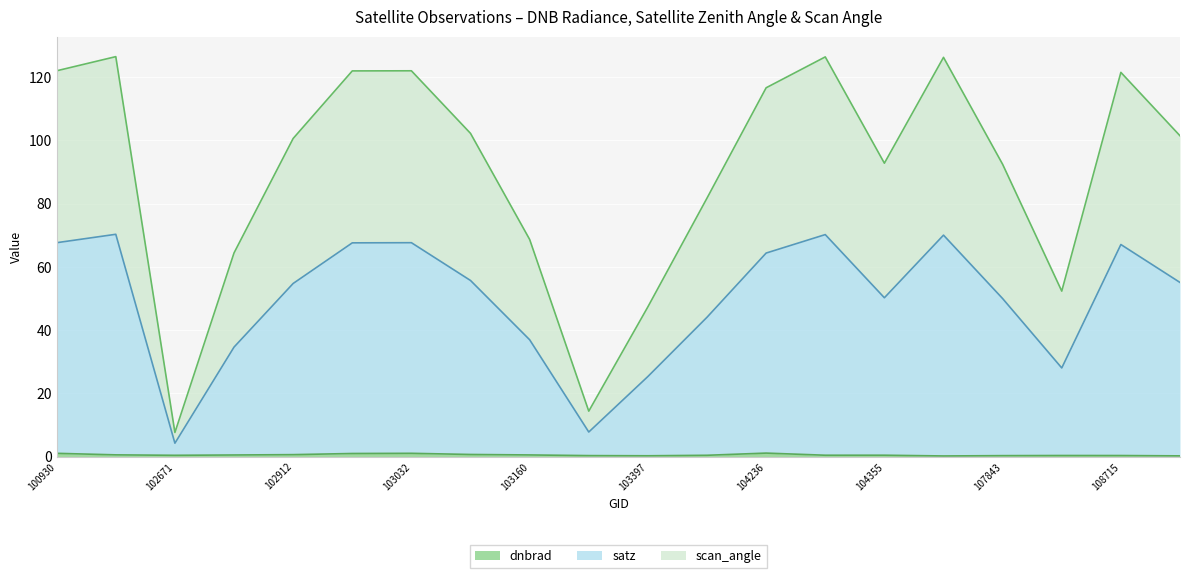

Which category has the highest value across all series?

102421